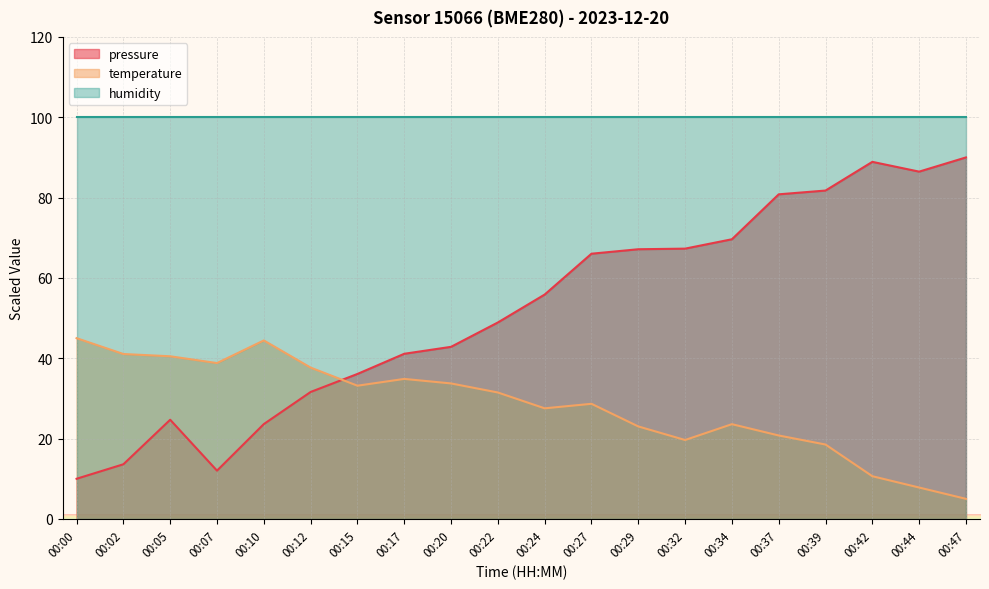

Between 00:00 and 00:10, which series saw the biggest shift?

pressure